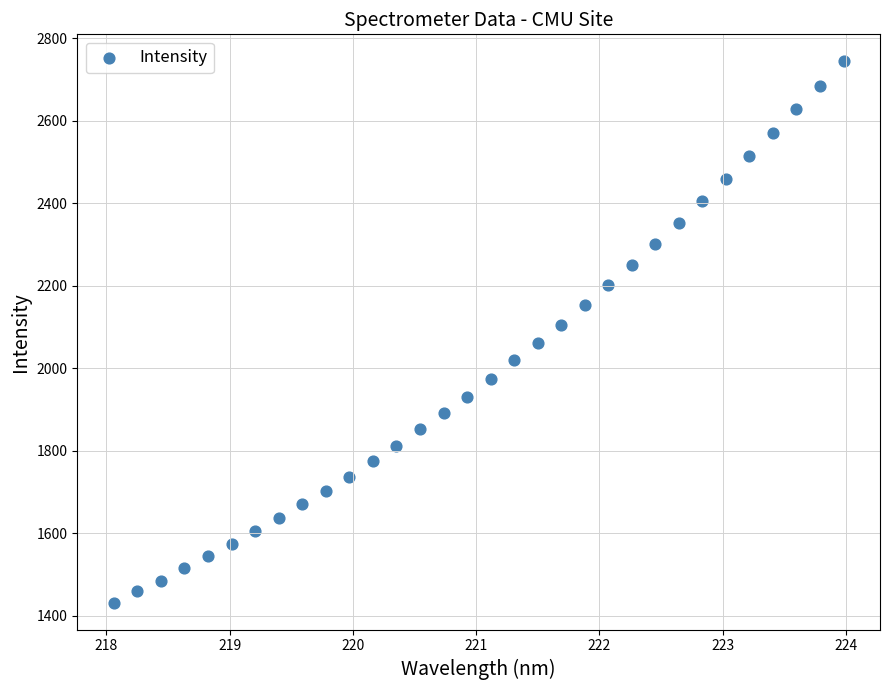

What is the range of Y values (max minus min)?

1311.7